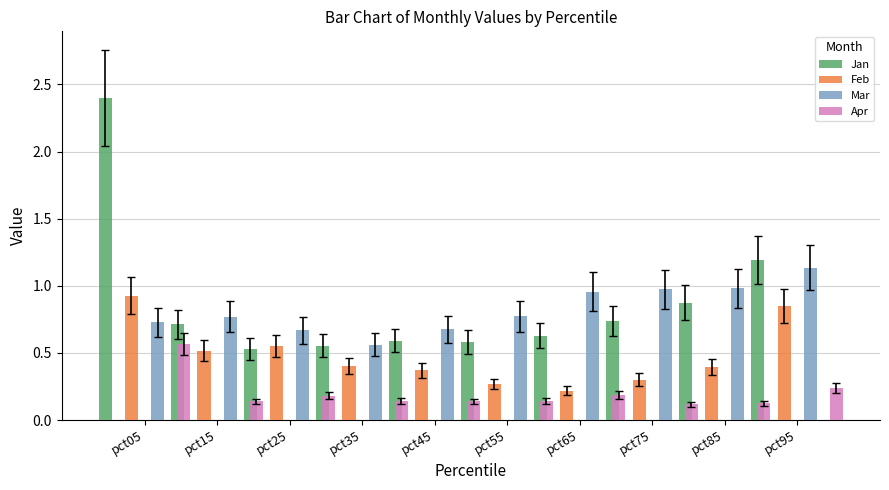

True or false: Jan has a value of 0.4 at pct65.

False